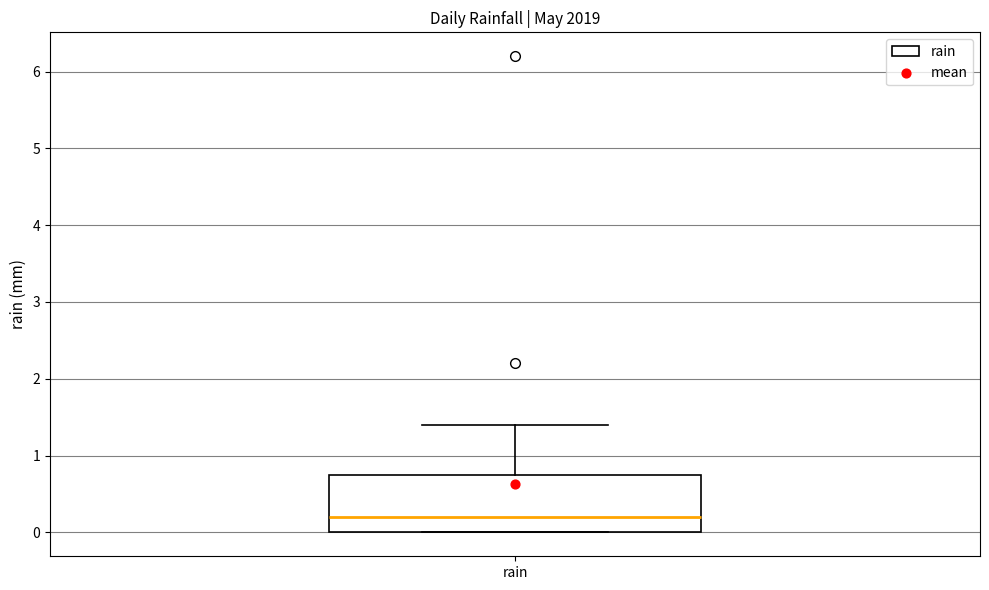

Read this box plot against the y-axis: the position of the median line, the range covered by the box, and the ends of both whiskers. The values are not printed on the chart, so give them approximately, as read against the axis.

median 0.2, box 0.0 to 0.8, whiskers 0.0 to 1.4